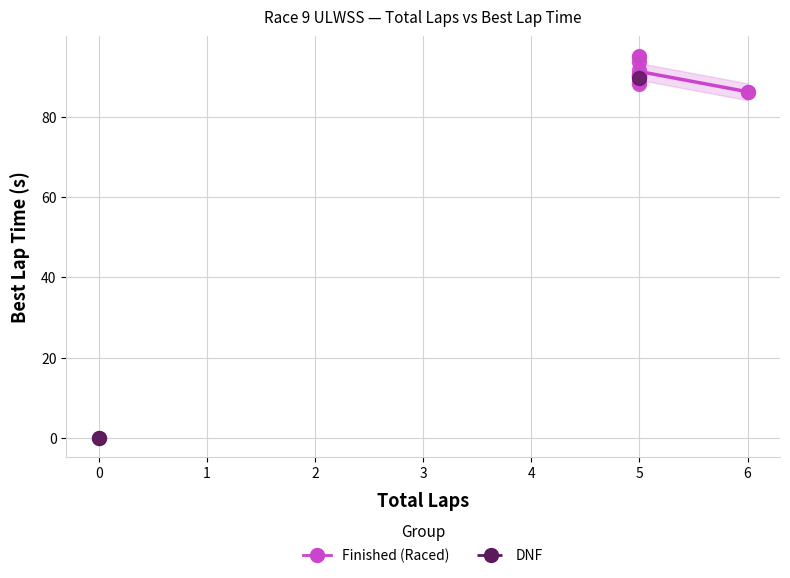

Which series contains the lowest Y value?

DNF